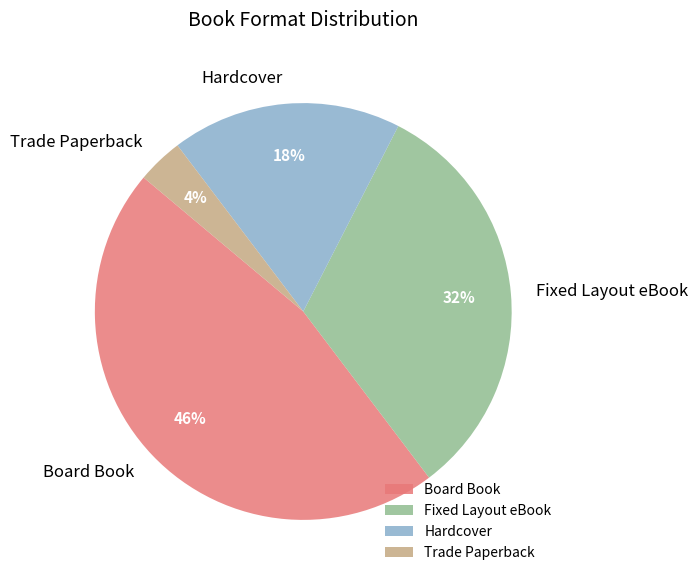

Is the sum of Board Book and Hardcover greater than half?

Yes